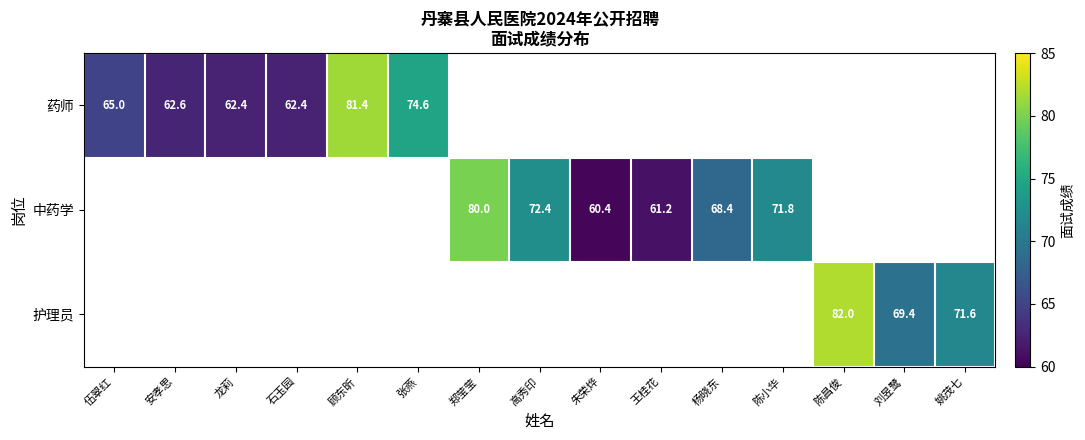

What is the minimum value shown in the chart?

60.4